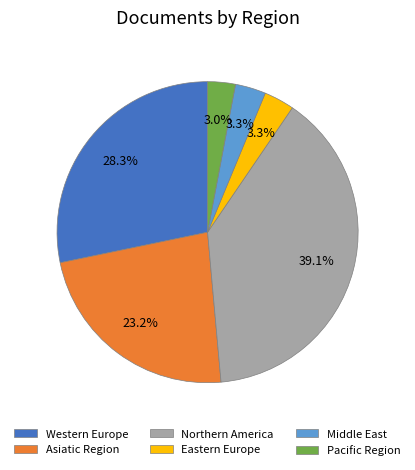

How many segments does this pie chart have?

6